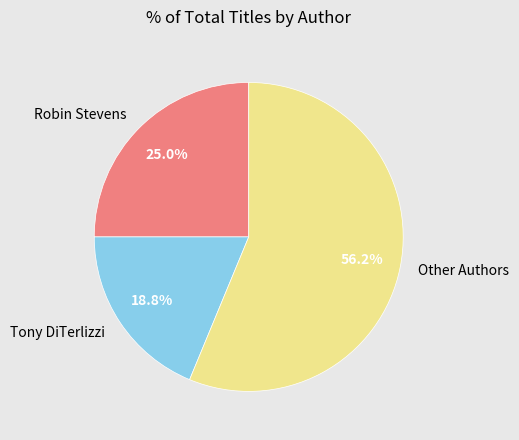

Between Robin Stevens and Other Authors, which is larger?

Other Authors